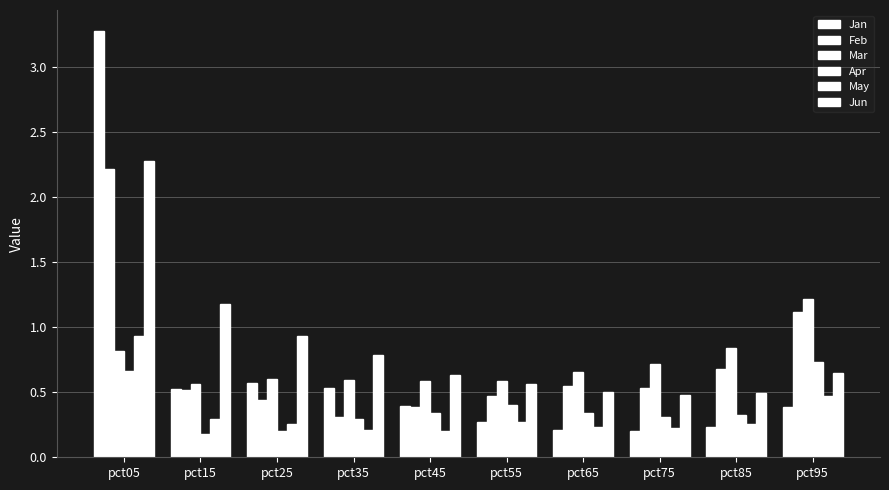

Reading left to right, transcribe all the data shown in this chart.

Jan: pct05=3.3	pct15=0.5	pct25=0.6	pct35=0.5	pct45=0.4	pct55=0.3	pct65=0.2	pct75=0.2	pct85=0.2	pct95=0.4
Feb: pct05=2.2	pct15=0.5	pct25=0.4	pct35=0.3	pct45=0.4	pct55=0.5	pct65=0.5	pct75=0.5	pct85=0.7	pct95=1.1
Mar: pct05=0.8	pct15=0.6	pct25=0.6	pct35=0.6	pct45=0.6	pct55=0.6	pct65=0.7	pct75=0.7	pct85=0.8	pct95=1.2
Apr: pct05=0.7	pct15=0.2	pct25=0.2	pct35=0.3	pct45=0.3	pct55=0.4	pct65=0.3	pct75=0.3	pct85=0.3	pct95=0.7
May: pct05=0.9	pct15=0.3	pct25=0.3	pct35=0.2	pct45=0.2	pct55=0.3	pct65=0.2	pct75=0.2	pct85=0.3	pct95=0.5
Jun: pct05=2.3	pct15=1.2	pct25=0.9	pct35=0.8	pct45=0.6	pct55=0.6	pct65=0.5	pct75=0.5	pct85=0.5	pct95=0.6